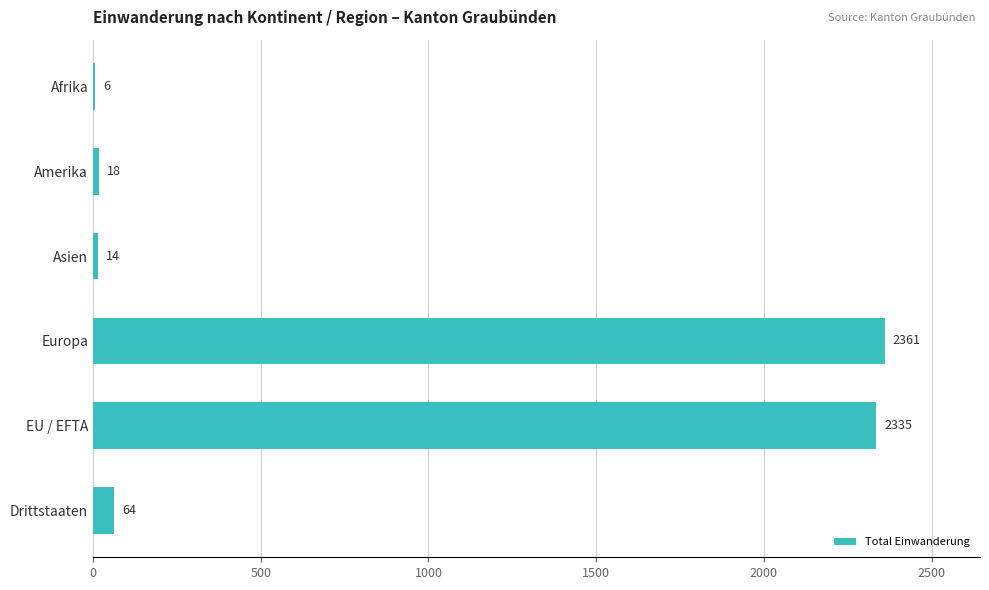

What is the average value?

800